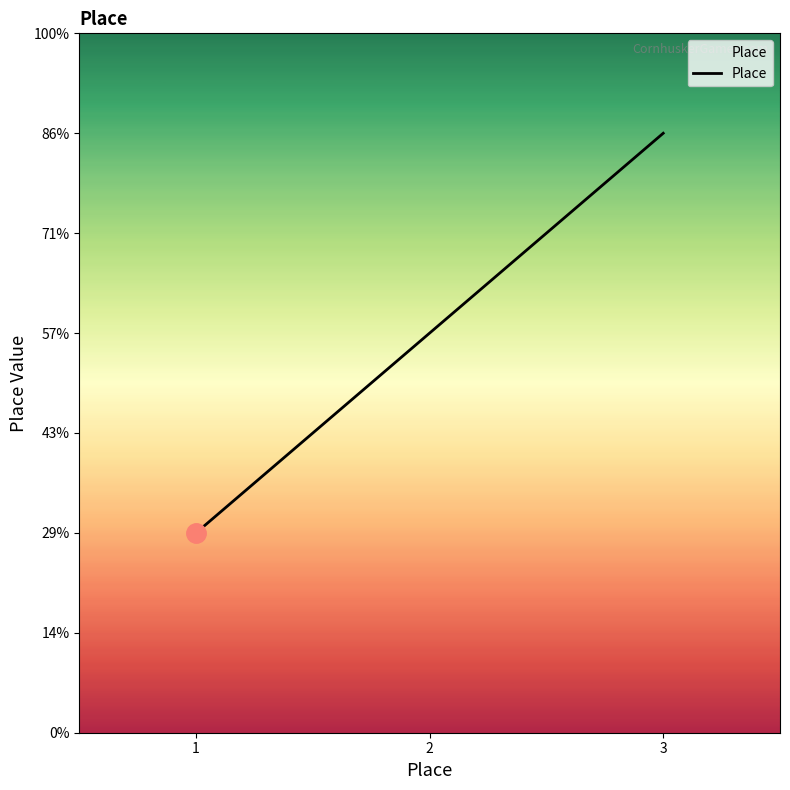

How many lines are shown in the chart?

1